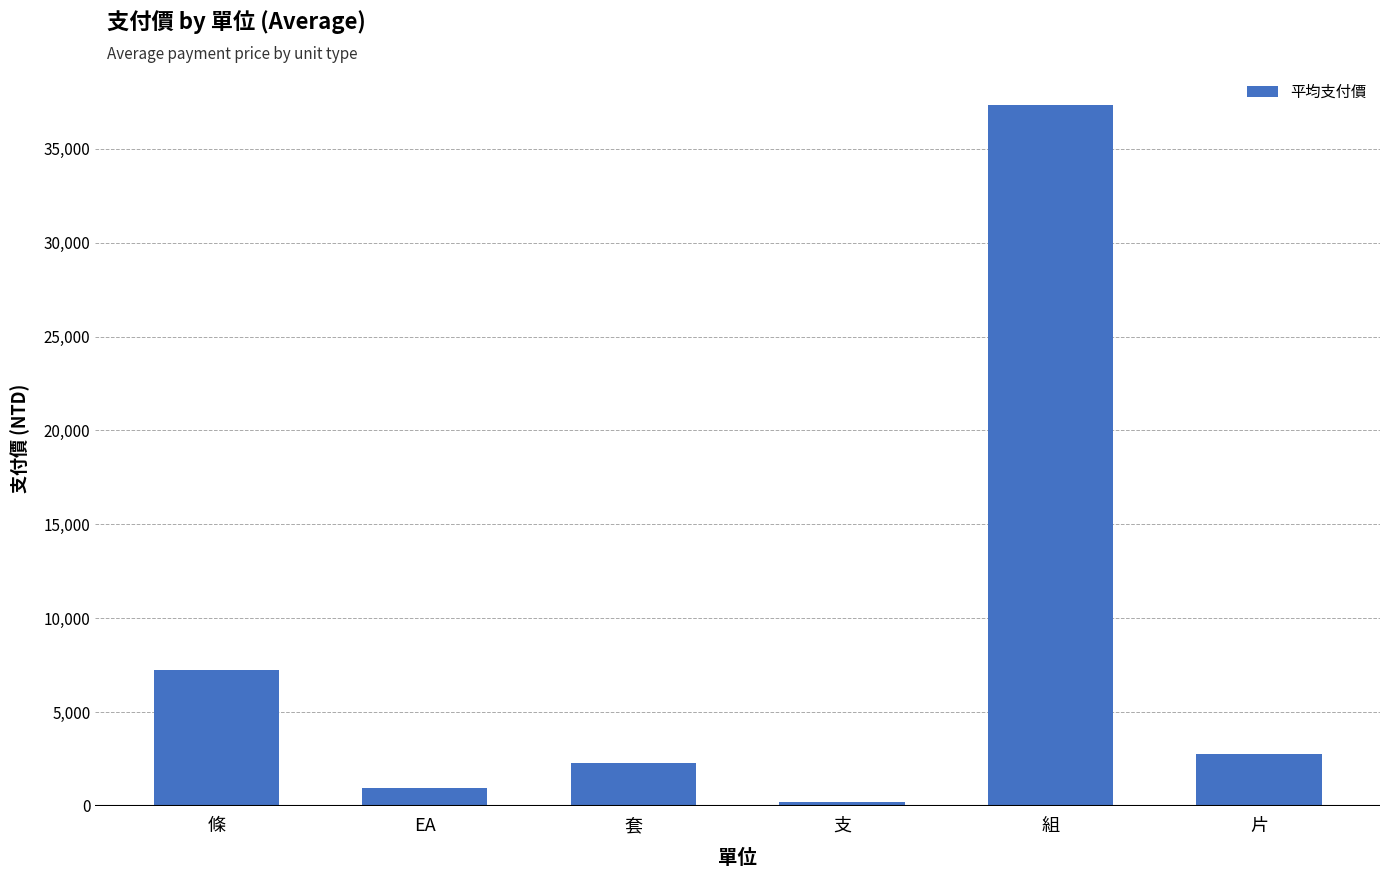

At which label is the value closest to 18763?

條